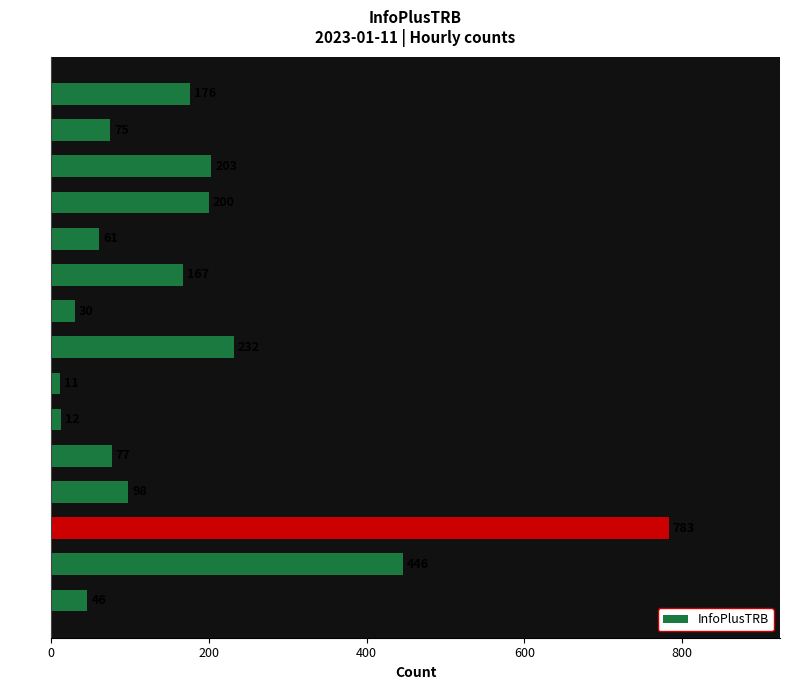

What is the label of the 6th bar from the top?

12:00